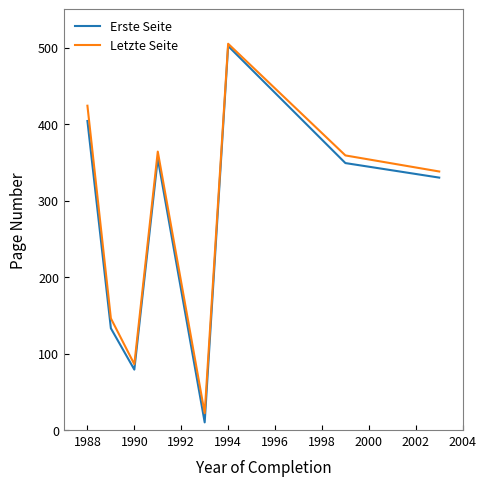

True or false: Letzte Seite has more than 0 interior local peaks.

True